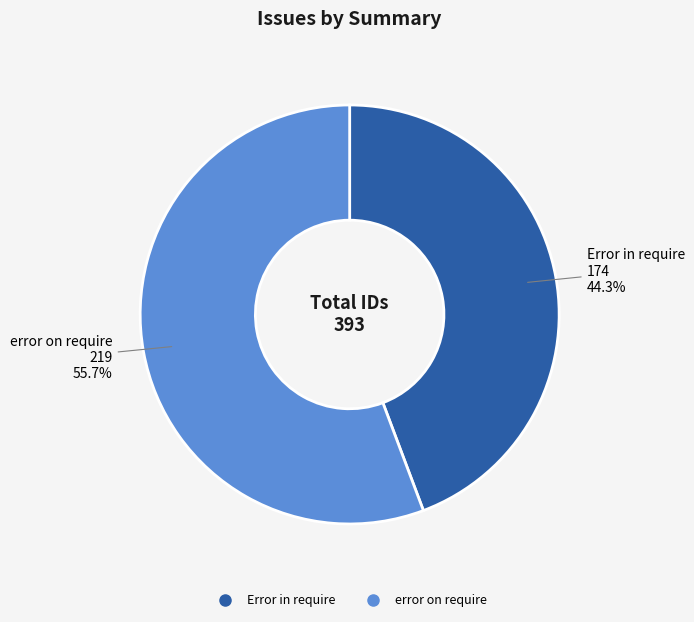

To the nearest percent, what is the difference between the error on require and Error in require slice percentages?

11%